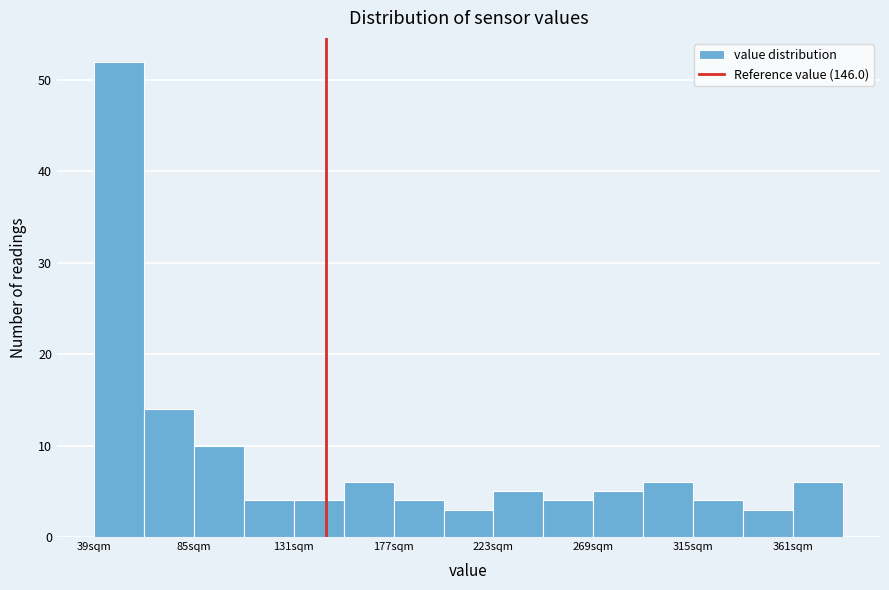

Reading left to right, list every bar in this chart as the range it spans on the x-axis followed by its height. Neither the bar edges nor the heights are printed on the chart, so give them approximately, as read against the axes.

40 to 60: 52
60 to 85: 14
85 to 110: 10
110 to 130: 4
130 to 155: 4
155 to 175: 6
175 to 200: 4
200 to 225: 3
225 to 245: 5
245 to 270: 4
270 to 290: 5
290 to 315: 6
315 to 340: 4
340 to 360: 3
360 to 385: 6